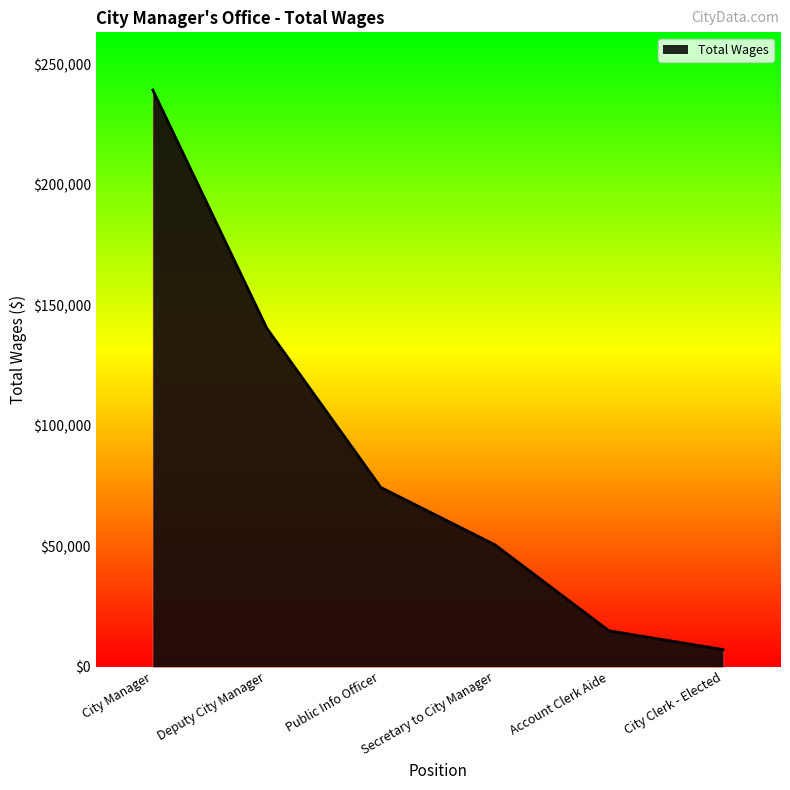

How many distinct data groups are displayed?

1